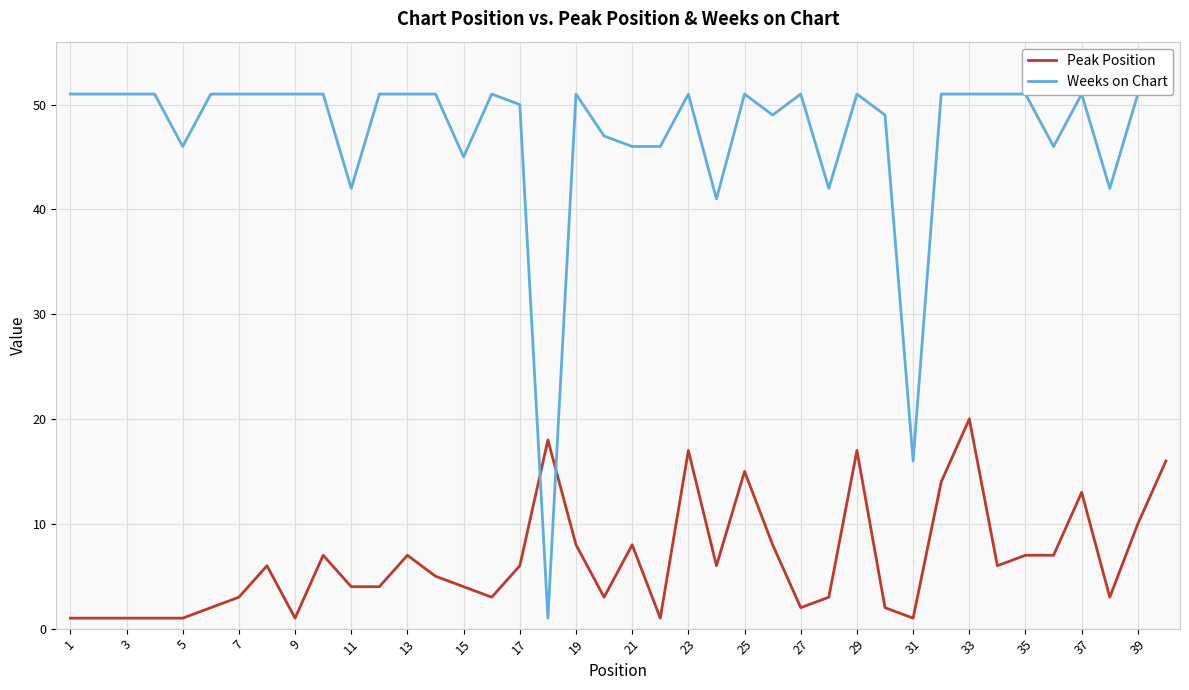

How many lines are shown in the chart?

2